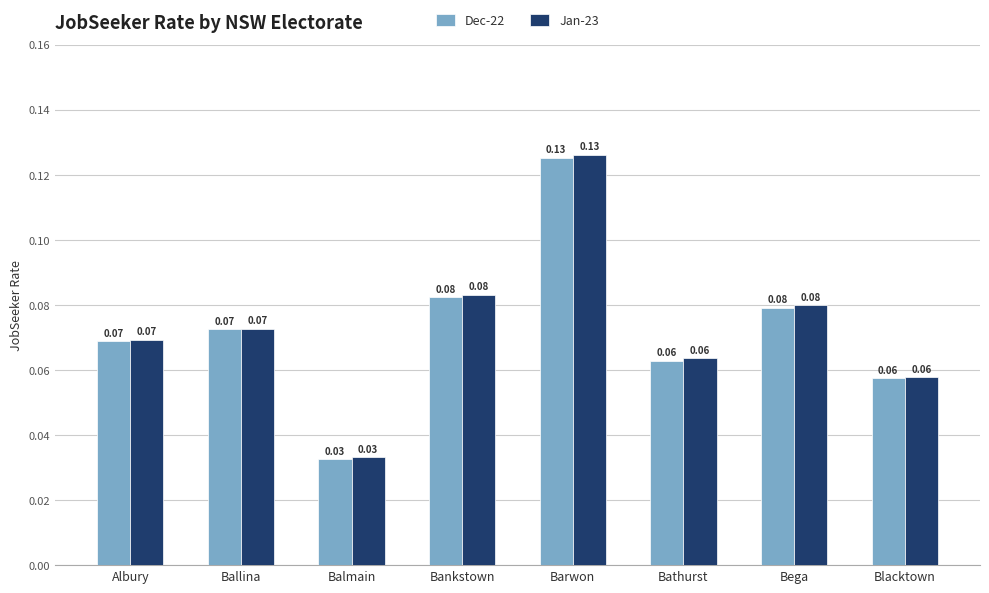

Is the value of Jan-23 at Barwon greater than the value of Dec-22 at Bathurst?

Yes